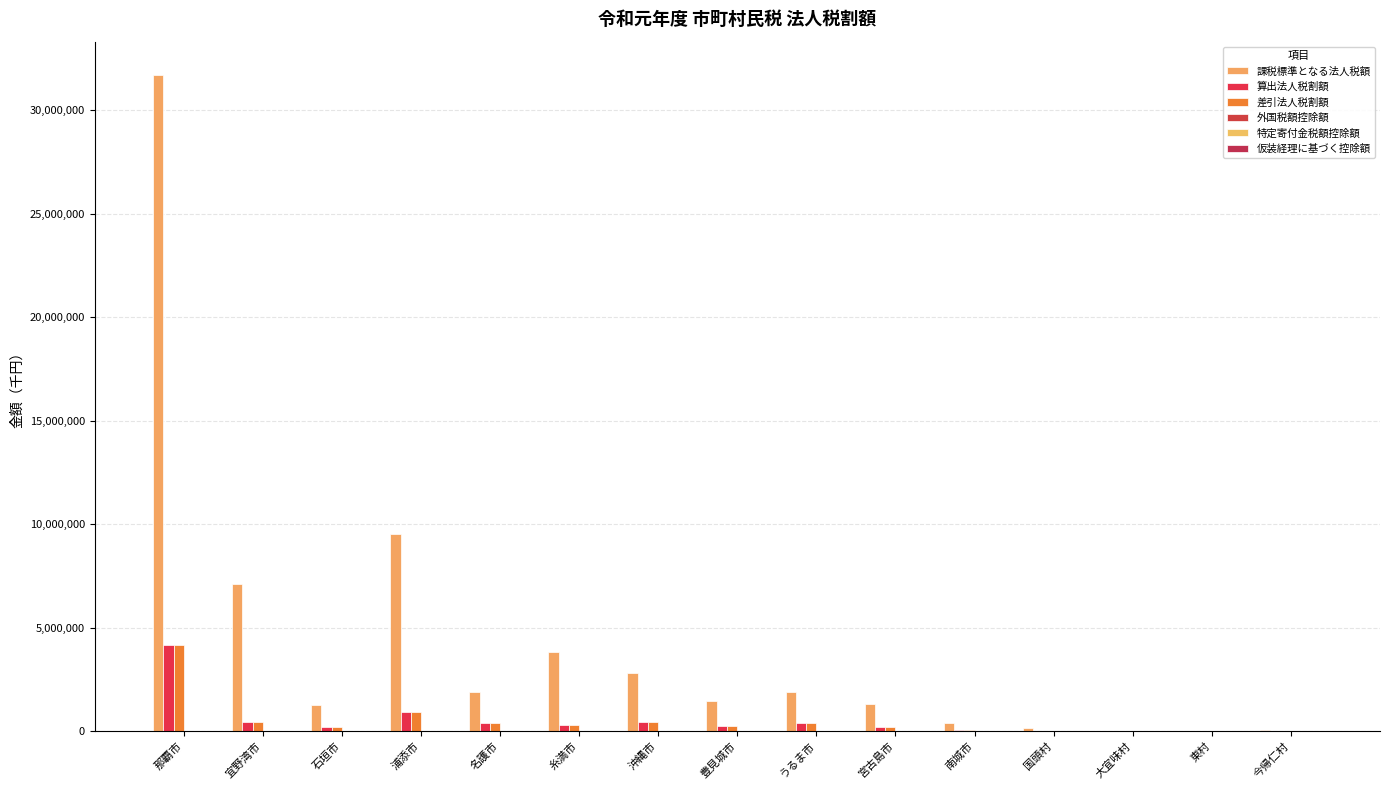

What is the approximate value of 外国税額控除額 at 宮古島市?

4